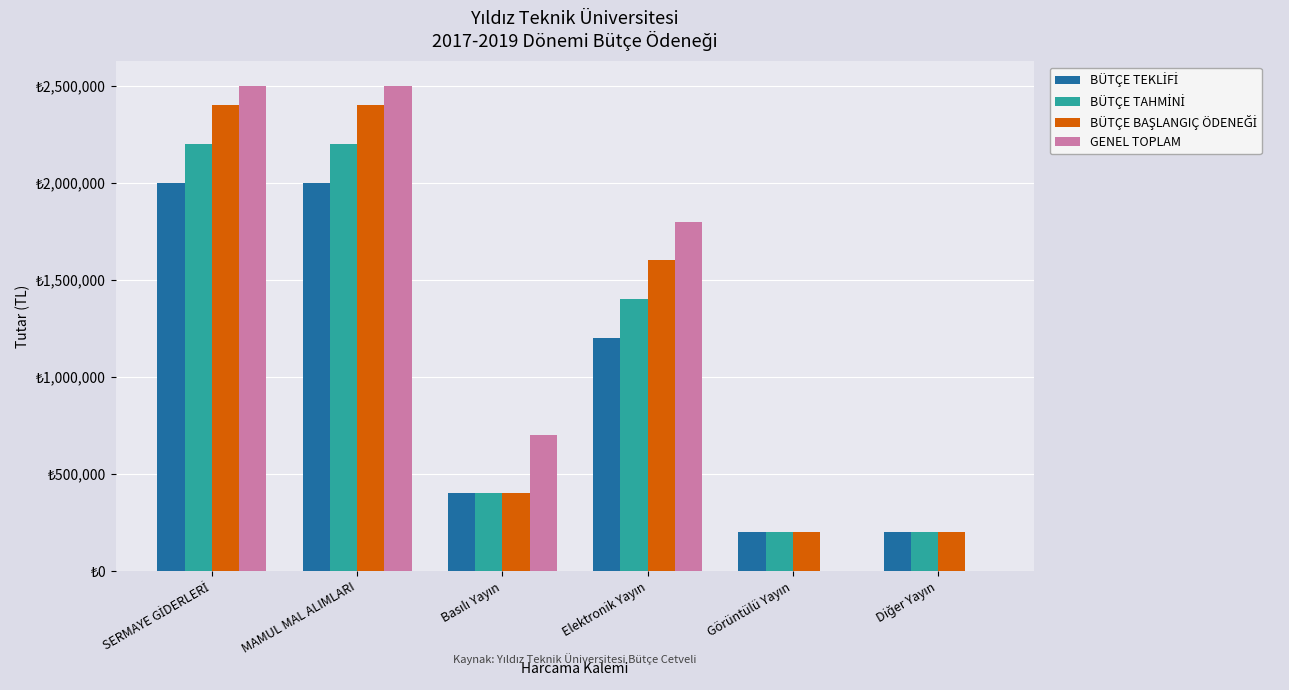

Is the value of GENEL TOPLAM at MAMUL MAL ALIMLARI greater than the value of BÜTÇE BAŞLANGIÇ ÖDENEĞİ at Diğer Yayın?

Yes